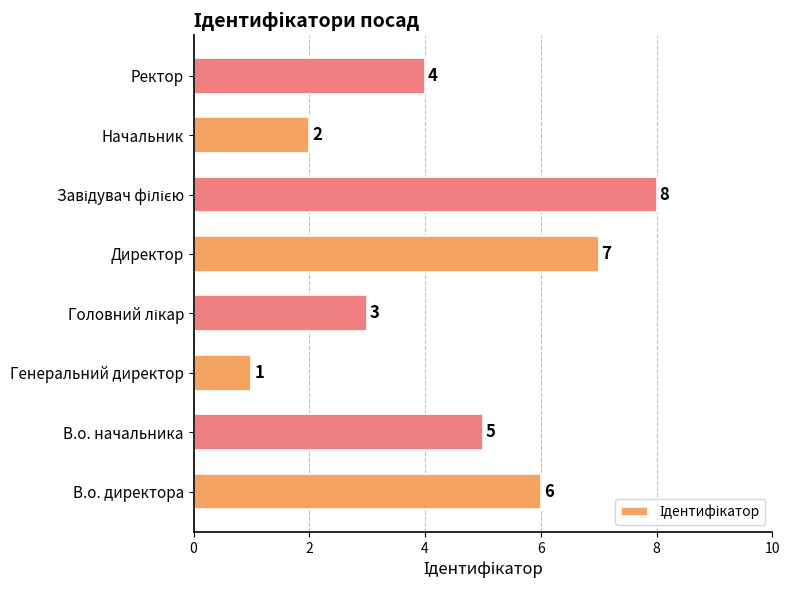

Is it true that the value at Ректор is 4?

True